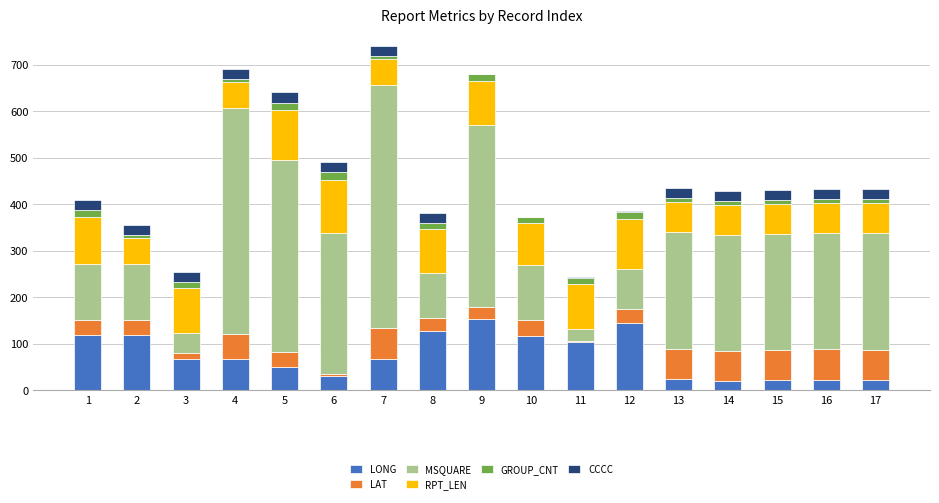

What is the highest value of the LONG series?

154.0